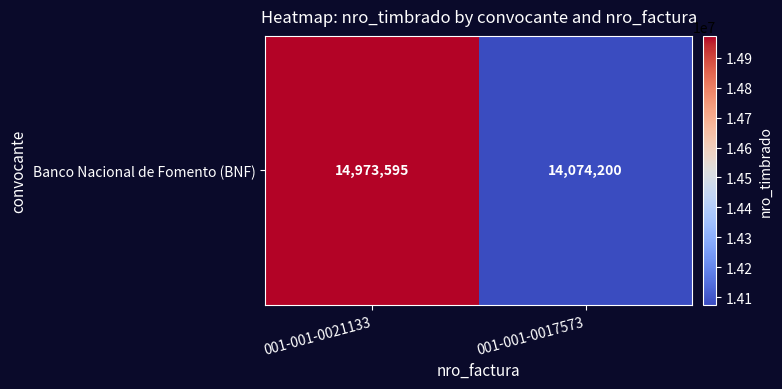

Is it true that the value at 001-001-0021133 is 23779946?

False